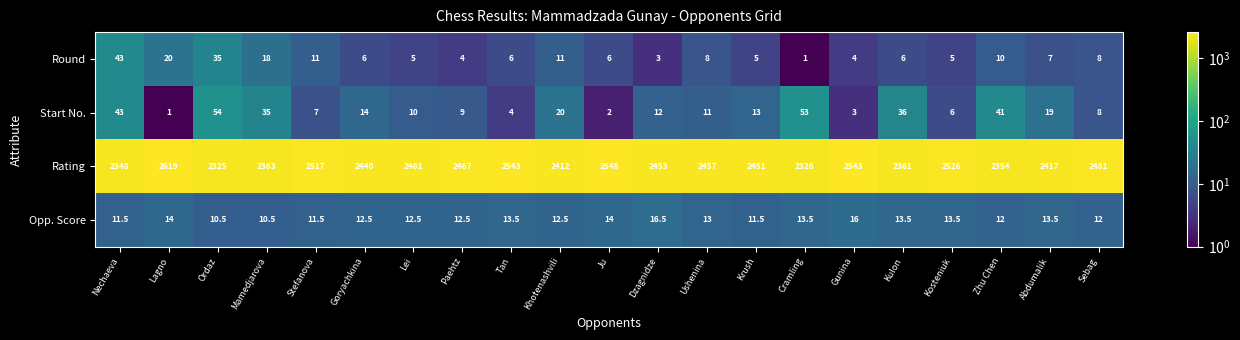

Count the number of categories in the chart.

21